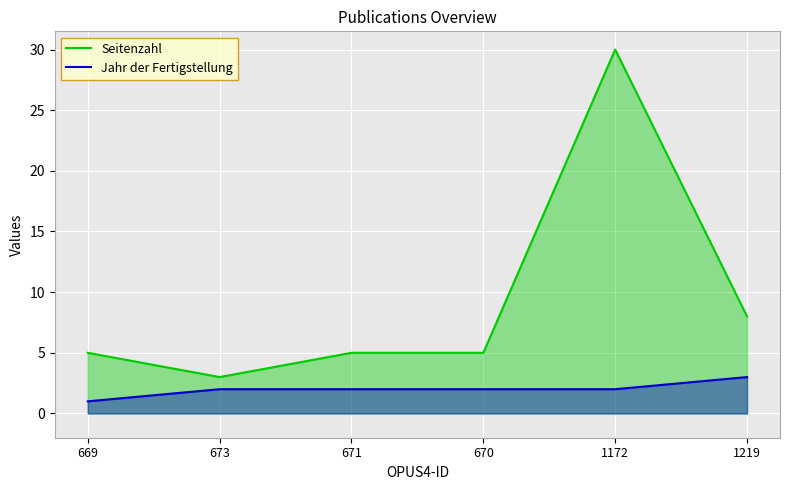

What is the average value of the Seitenzahl series?

9